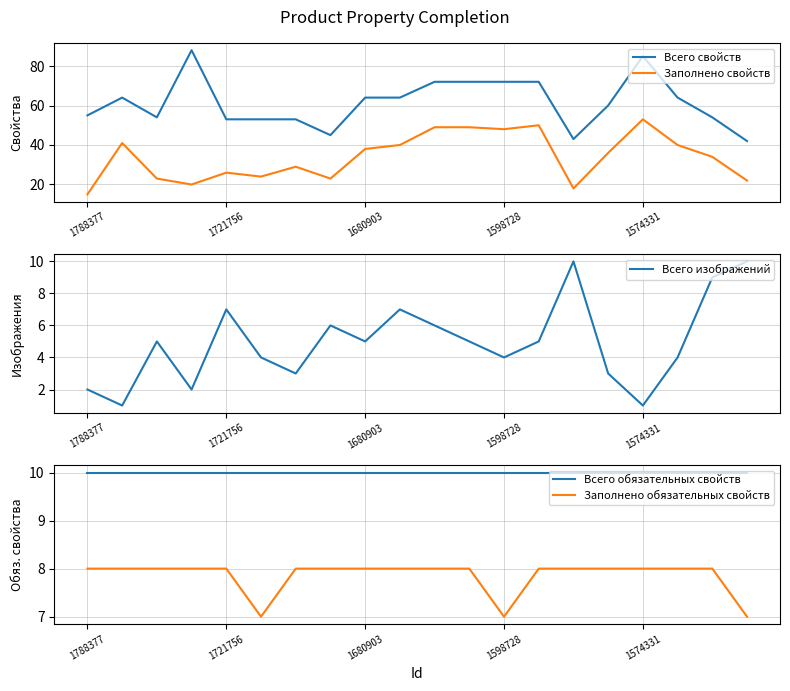

How many categories are shown in the chart?

20